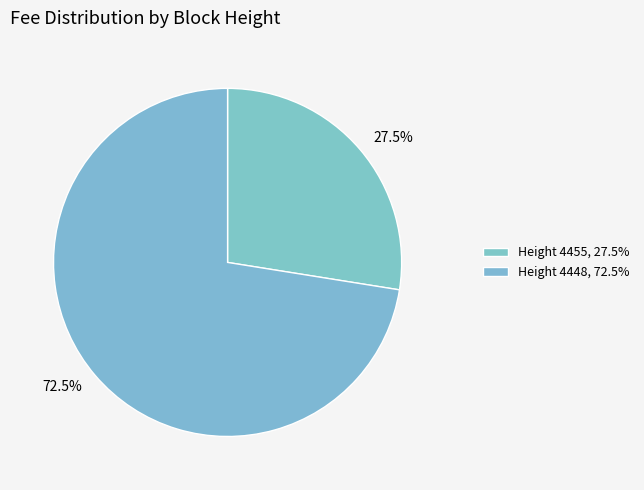

Rank the categories by value from highest to lowest.

Height 4448, 72.5%, Height 4455, 27.5%